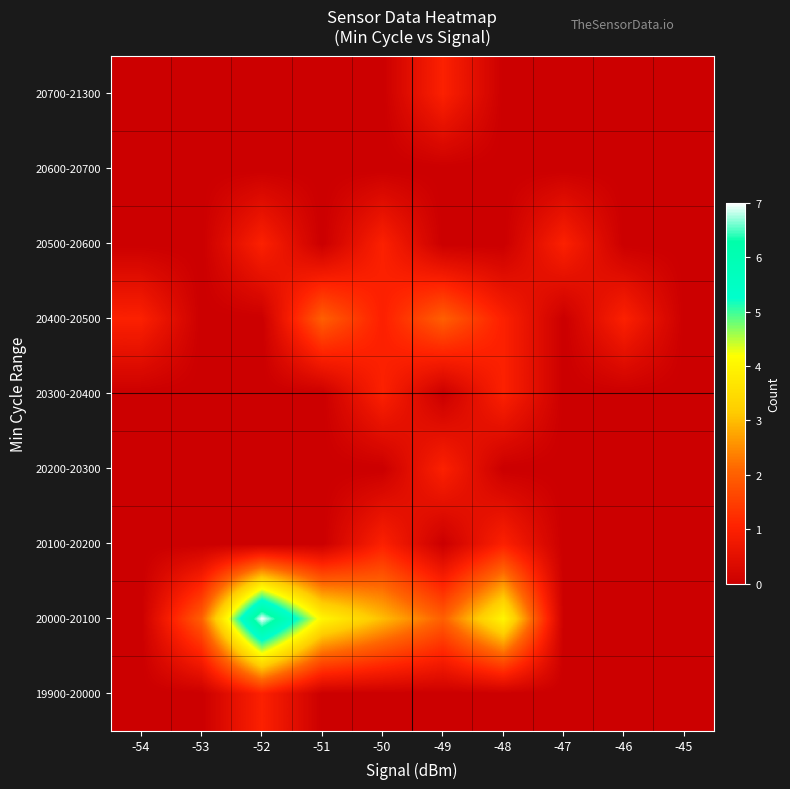

At which category is the sum across all series the highest?

-52